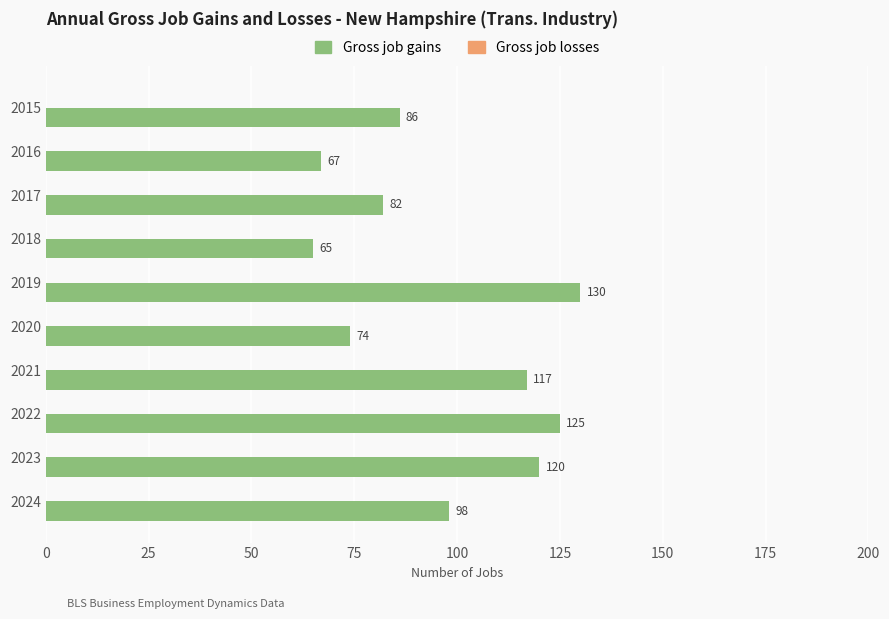

Which label corresponds to the largest value in the chart?

2019